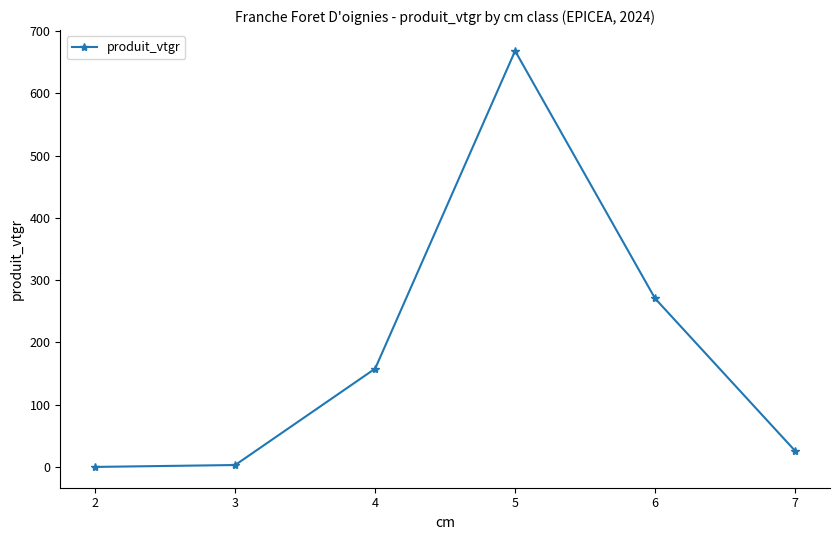

True or false: the data has more than 1 interior local peaks.

False